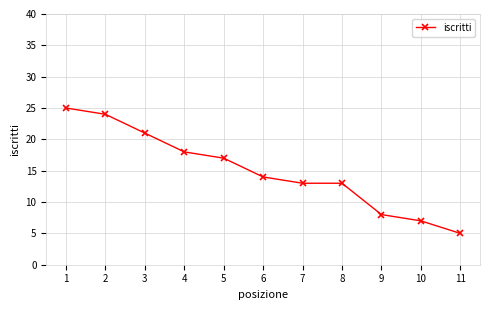

Reading left to right, extract all data points from this chart.

1=25	2=24	3=21	4=18	5=17	6=14	7=13	8=13	9=8	10=7	11=5